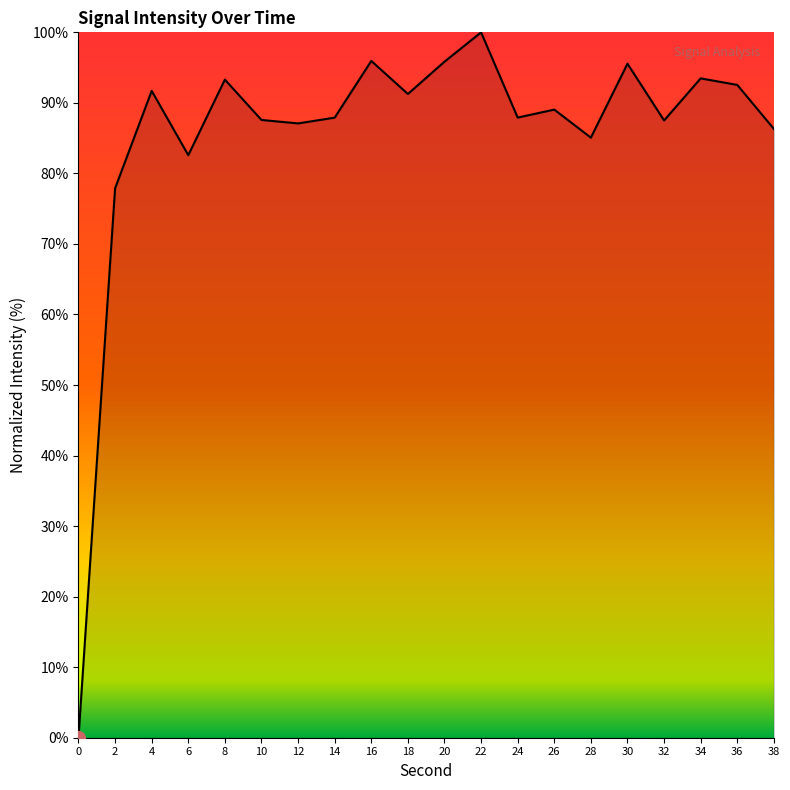

What is the difference between the maximum and minimum values?

100.0